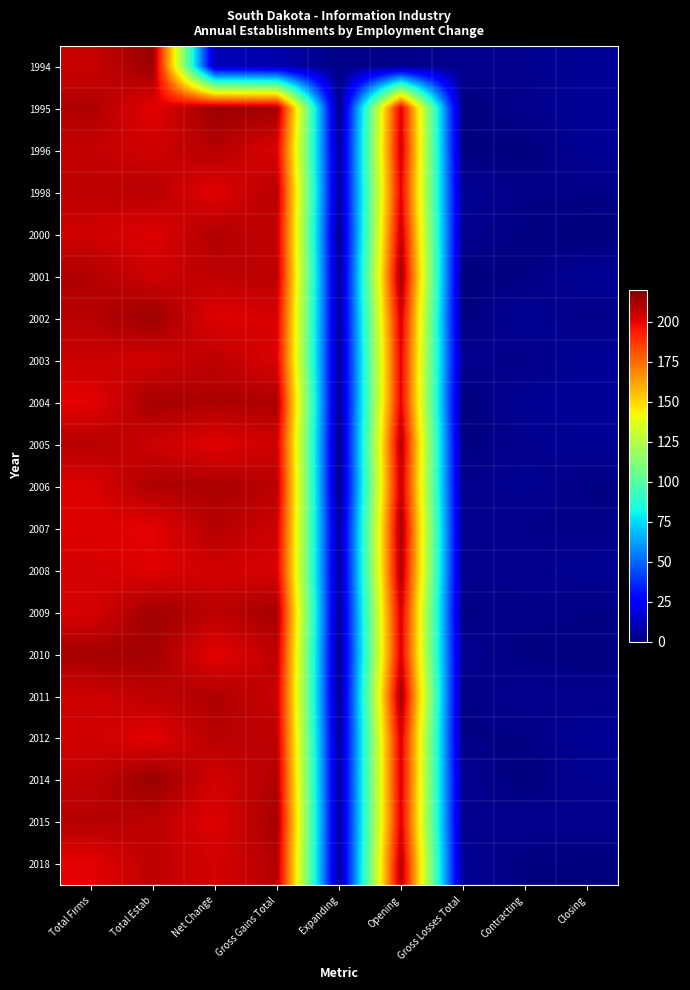

Reading right to left, list all the values displayed in this chart.

1994: Closing=4.7	Contracting=3.3	Gross Losses Total=3.2	Opening=2.3	Expanding=1.7	Gross Gains Total=9.0	Net Change=11.0	Total Estab=214.3	Total Firms=205.6
1995: Closing=4.8	Contracting=2.8	Gross Losses Total=0.4	Opening=202.7	Expanding=0.6	Gross Gains Total=212.5	Net Change=214.5	Total Estab=200.3	Total Firms=210.6
1996: Closing=4.6	Contracting=0.5	Gross Losses Total=0.8	Opening=205.5	Expanding=4.6	Gross Gains Total=202.1	Net Change=209.2	Total Estab=204.4	Total Firms=206.5
1998: Closing=1.9	Contracting=1.8	Gross Losses Total=4.5	Opening=201.0	Expanding=4.4	Gross Gains Total=209.1	Net Change=200.7	Total Estab=208.9	Total Firms=207.7
2000: Closing=0.1	Contracting=1.3	Gross Losses Total=3.0	Opening=207.4	Expanding=1.3	Gross Gains Total=206.6	Net Change=210.3	Total Estab=201.5	Total Firms=204.6
2001: Closing=4.6	Contracting=1.2	Gross Losses Total=0.0	Opening=214.5	Expanding=3.3	Gross Gains Total=208.2	Net Change=207.8	Total Estab=204.7	Total Firms=209.9
2002: Closing=2.1	Contracting=4.9	Gross Losses Total=0.5	Opening=204.9	Expanding=4.1	Gross Gains Total=202.9	Net Change=201.3	Total Estab=213.8	Total Firms=209.0
2003: Closing=4.8	Contracting=2.0	Gross Losses Total=3.3	Opening=201.1	Expanding=2.8	Gross Gains Total=202.1	Net Change=208.1	Total Estab=204.2	Total Firms=205.4
2004: Closing=4.8	Contracting=4.5	Gross Losses Total=0.0	Opening=201.1	Expanding=2.6	Gross Gains Total=210.9	Net Change=210.6	Total Estab=212.2	Total Firms=200.1
2005: Closing=4.3	Contracting=3.2	Gross Losses Total=0.8	Opening=210.9	Expanding=1.2	Gross Gains Total=204.7	Net Change=201.0	Total Estab=205.0	Total Firms=209.3
2006: Closing=1.5	Contracting=4.0	Gross Losses Total=2.7	Opening=207.4	Expanding=0.5	Gross Gains Total=208.4	Net Change=211.4	Total Estab=210.7	Total Firms=201.8
2007: Closing=1.9	Contracting=2.5	Gross Losses Total=3.5	Opening=213.6	Expanding=4.5	Gross Gains Total=204.7	Net Change=209.5	Total Estab=200.5	Total Firms=201.6
2008: Closing=4.3	Contracting=2.9	Gross Losses Total=3.3	Opening=212.1	Expanding=4.5	Gross Gains Total=202.4	Net Change=204.3	Total Estab=201.2	Total Firms=203.4
2009: Closing=1.6	Contracting=2.5	Gross Losses Total=1.1	Opening=204.8	Expanding=3.2	Gross Gains Total=212.1	Net Change=208.1	Total Estab=213.4	Total Firms=202.8
2010: Closing=0.8	Contracting=1.0	Gross Losses Total=3.6	Opening=203.3	Expanding=1.7	Gross Gains Total=207.7	Net Change=200.1	Total Estab=212.9	Total Firms=212.3
2011: Closing=2.8	Contracting=3.6	Gross Losses Total=1.2	Opening=214.4	Expanding=1.7	Gross Gains Total=205.5	Net Change=210.5	Total Estab=207.8	Total Firms=204.8
2012: Closing=4.7	Contracting=1.4	Gross Losses Total=1.6	Opening=204.2	Expanding=3.6	Gross Gains Total=207.5	Net Change=209.1	Total Estab=200.6	Total Firms=204.3
2014: Closing=3.5	Contracting=0.1	Gross Losses Total=3.7	Opening=203.6	Expanding=4.5	Gross Gains Total=210.1	Net Change=203.6	Total Estab=214.8	Total Firms=207.3
2015: Closing=2.9	Contracting=3.2	Gross Losses Total=3.2	Opening=202.8	Expanding=4.4	Gross Gains Total=212.5	Net Change=201.4	Total Estab=208.0	Total Firms=209.5
2018: Closing=0.5	Contracting=0.9	Gross Losses Total=4.2	Opening=210.4	Expanding=3.9	Gross Gains Total=209.7	Net Change=203.4	Total Estab=207.7	Total Firms=200.2